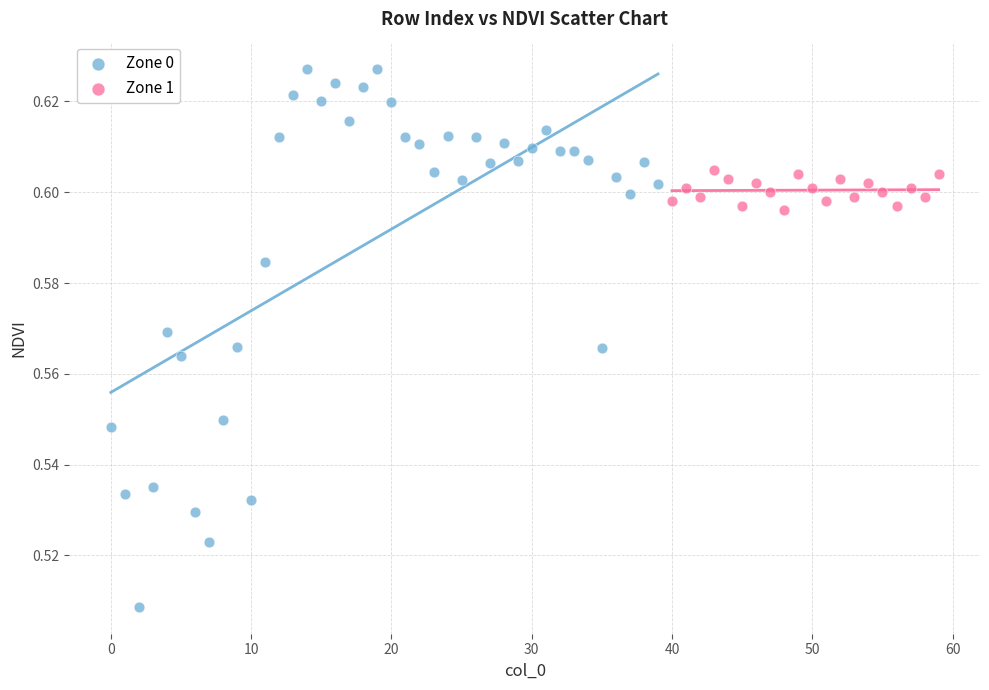

Which series has the largest Y range (max minus min)?

Zone 0